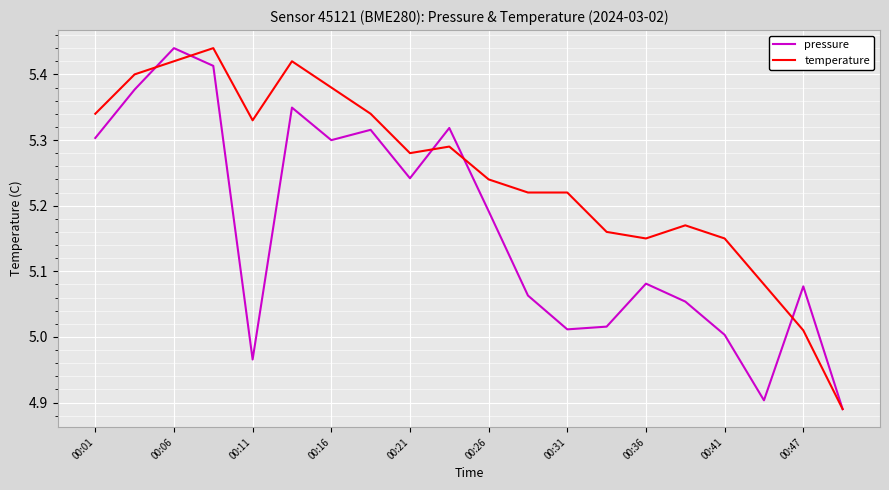

Which series has the largest total across all categories?

temperature